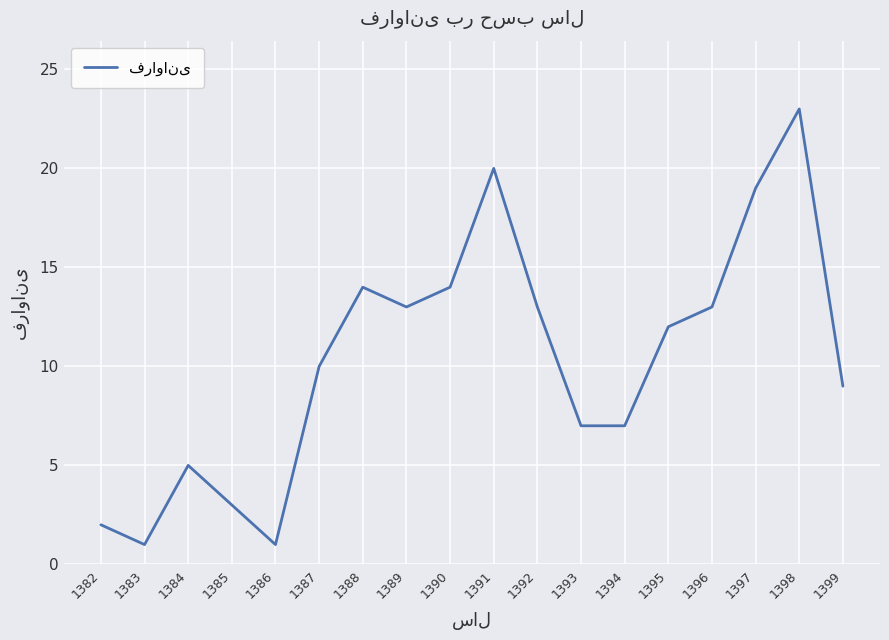

At which label is the value closest to 12?

1395